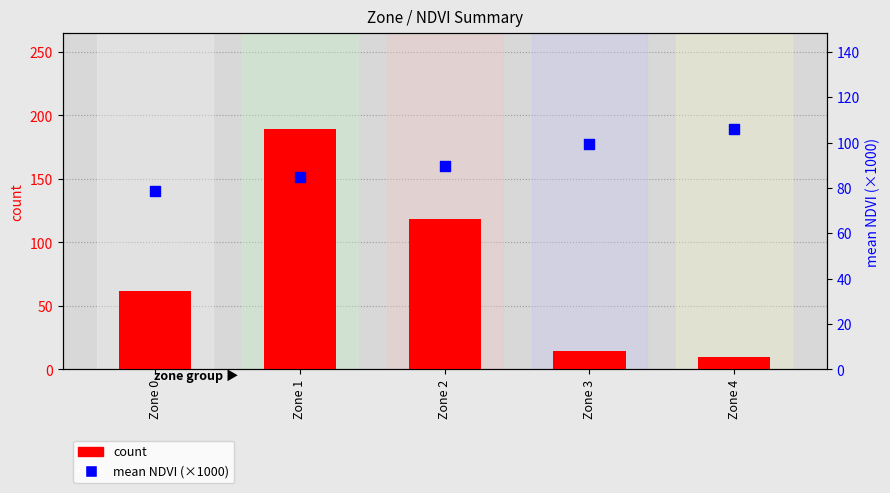

Which series has the largest total across all categories?

mean NDVI (×1000)